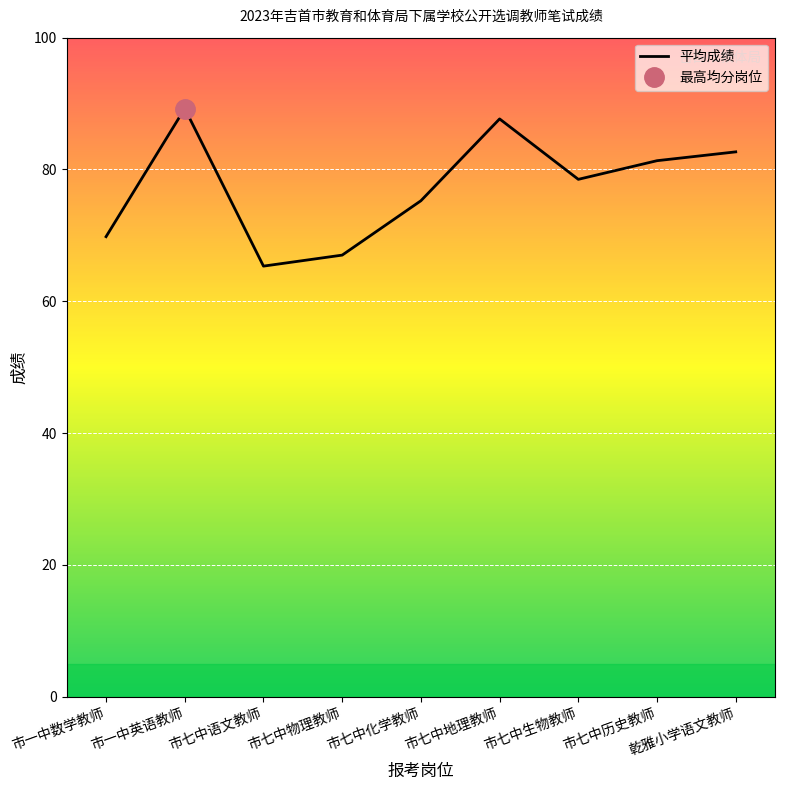

How many distinct data groups are displayed?

1